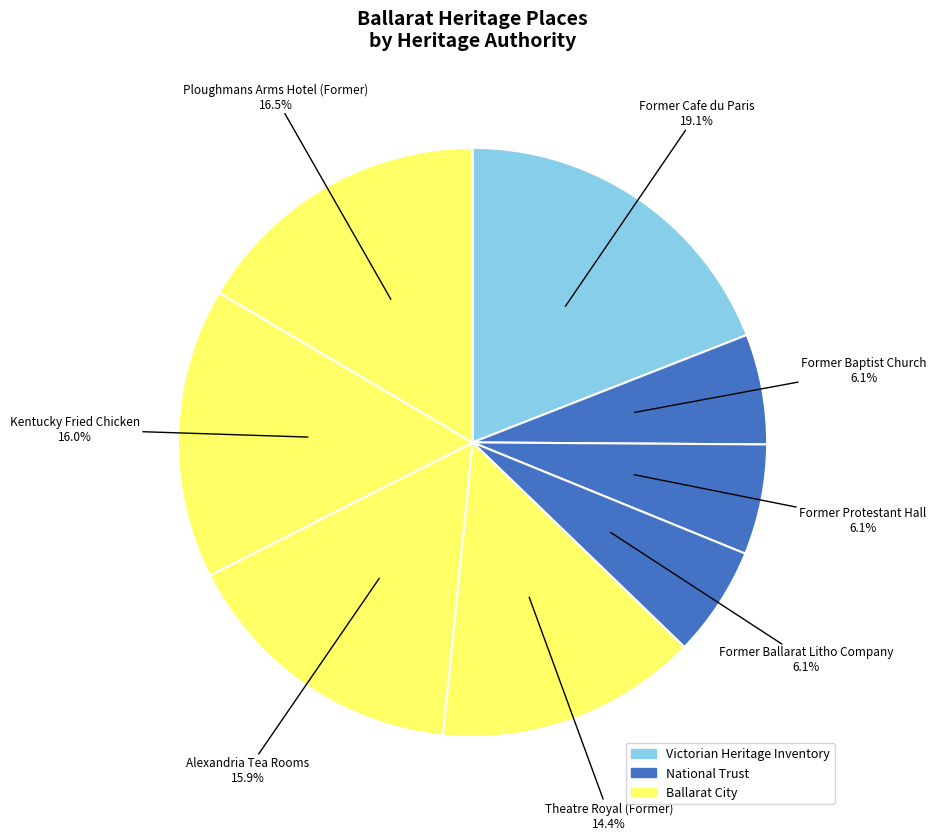

How many segments does this pie chart have?

8